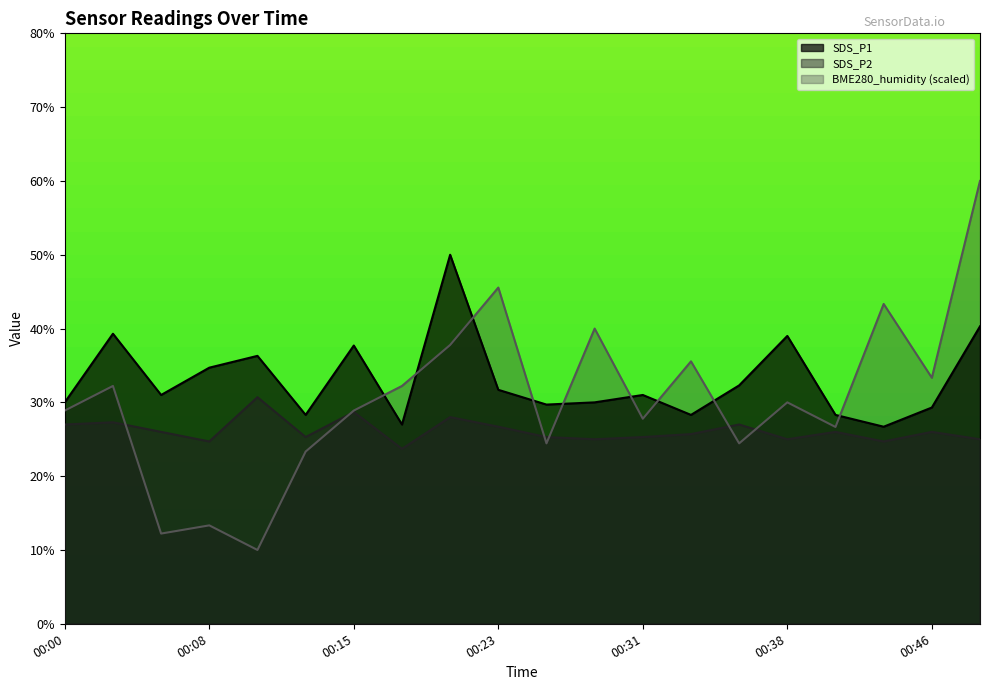

What is the value of the BME280_humidity point at the 16th from the left?

3.0